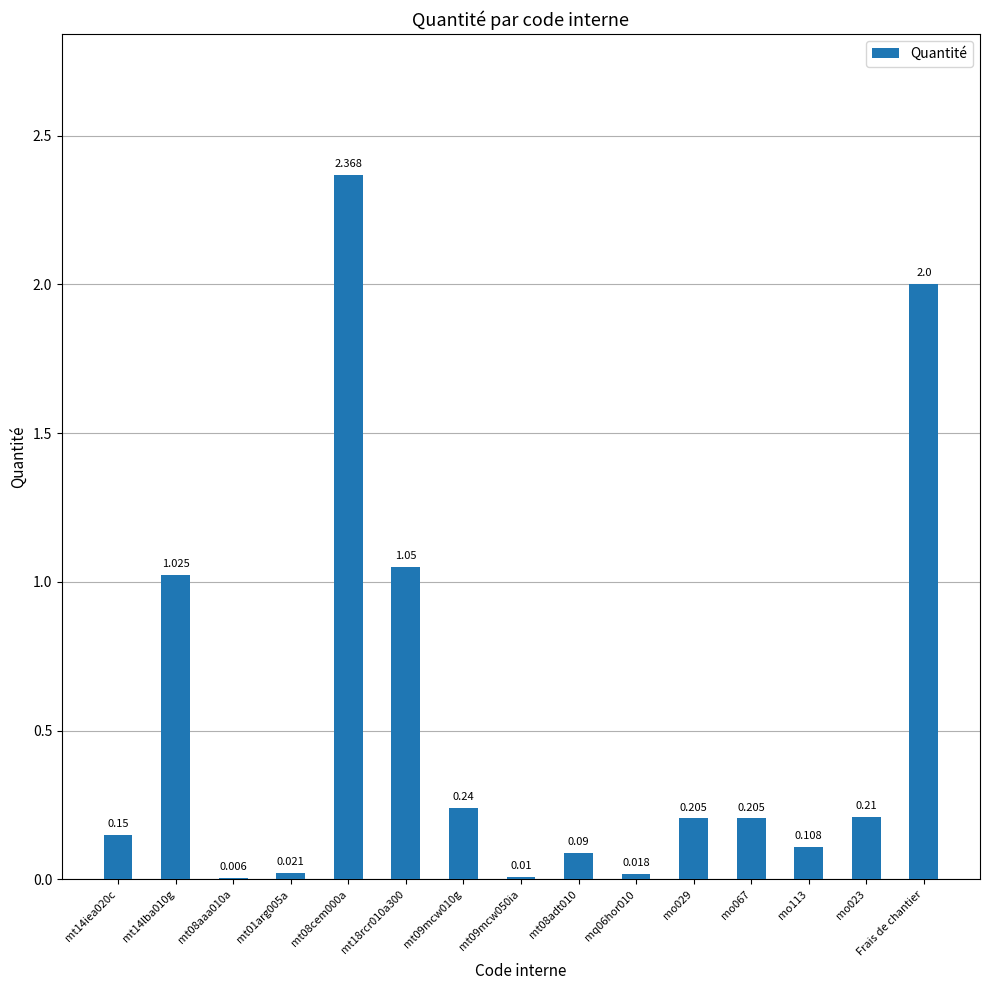

Which has a higher value, Frais de chantier or mt08aaa010a?

Frais de chantier